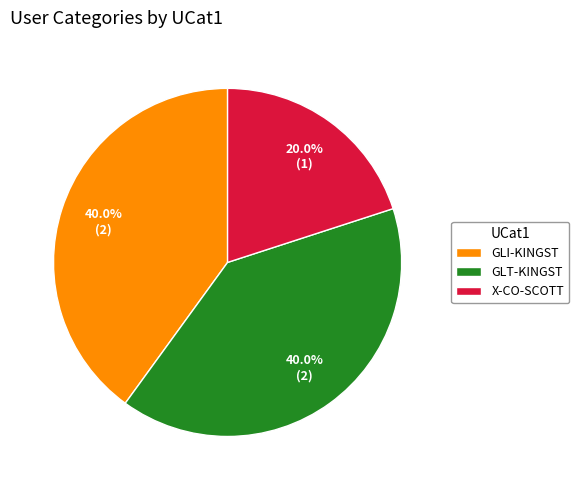

Which category has the smallest portion of the pie?

X-CO-SCOTT